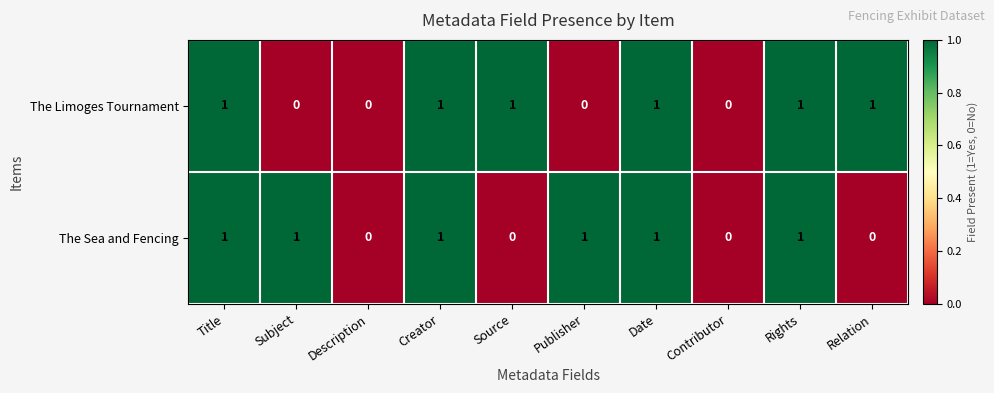

Reading right to left, extract all data points from this chart.

The Limoges Tournament: 1	1	0	1	0	1	1	0	0	1
The Sea and Fencing: 0	1	0	1	1	0	1	0	1	1